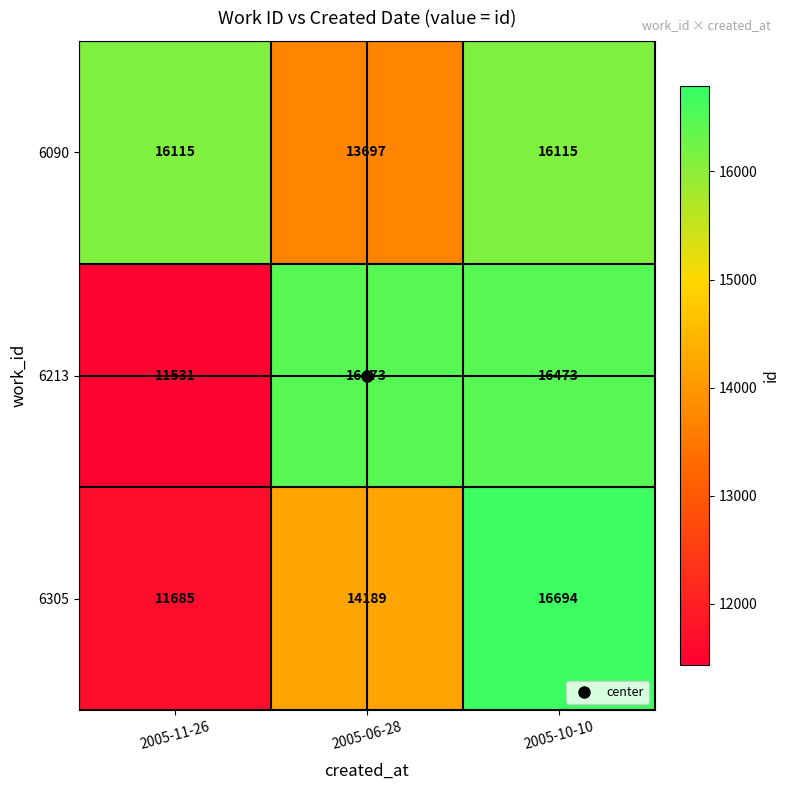

How many 6213 values are between 11531 and 16473?

3